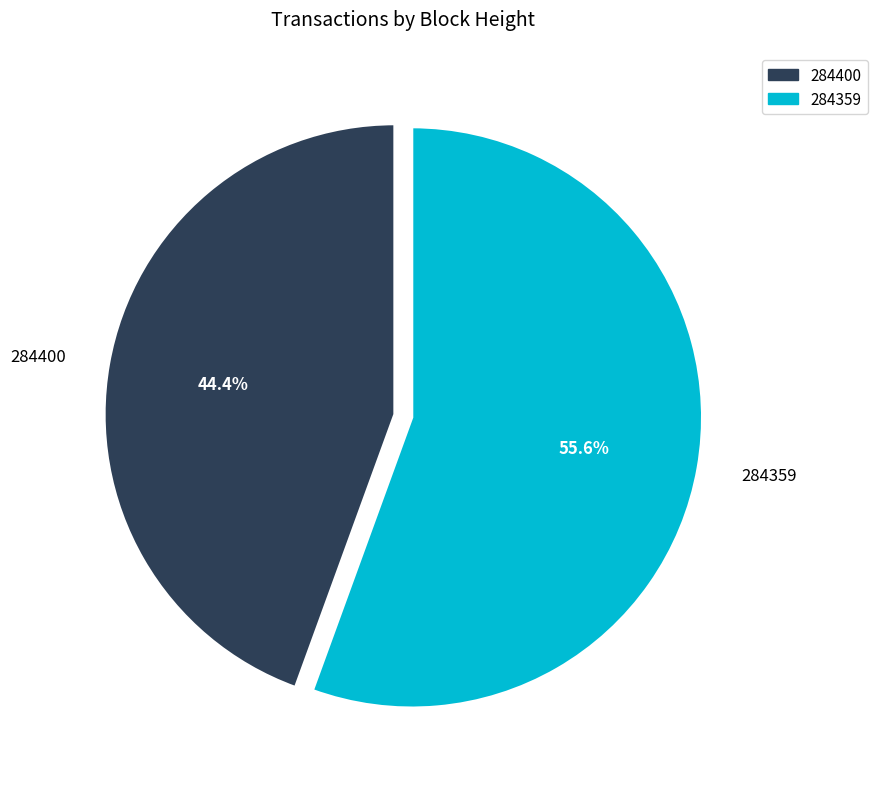

How many slices are in this pie chart?

2